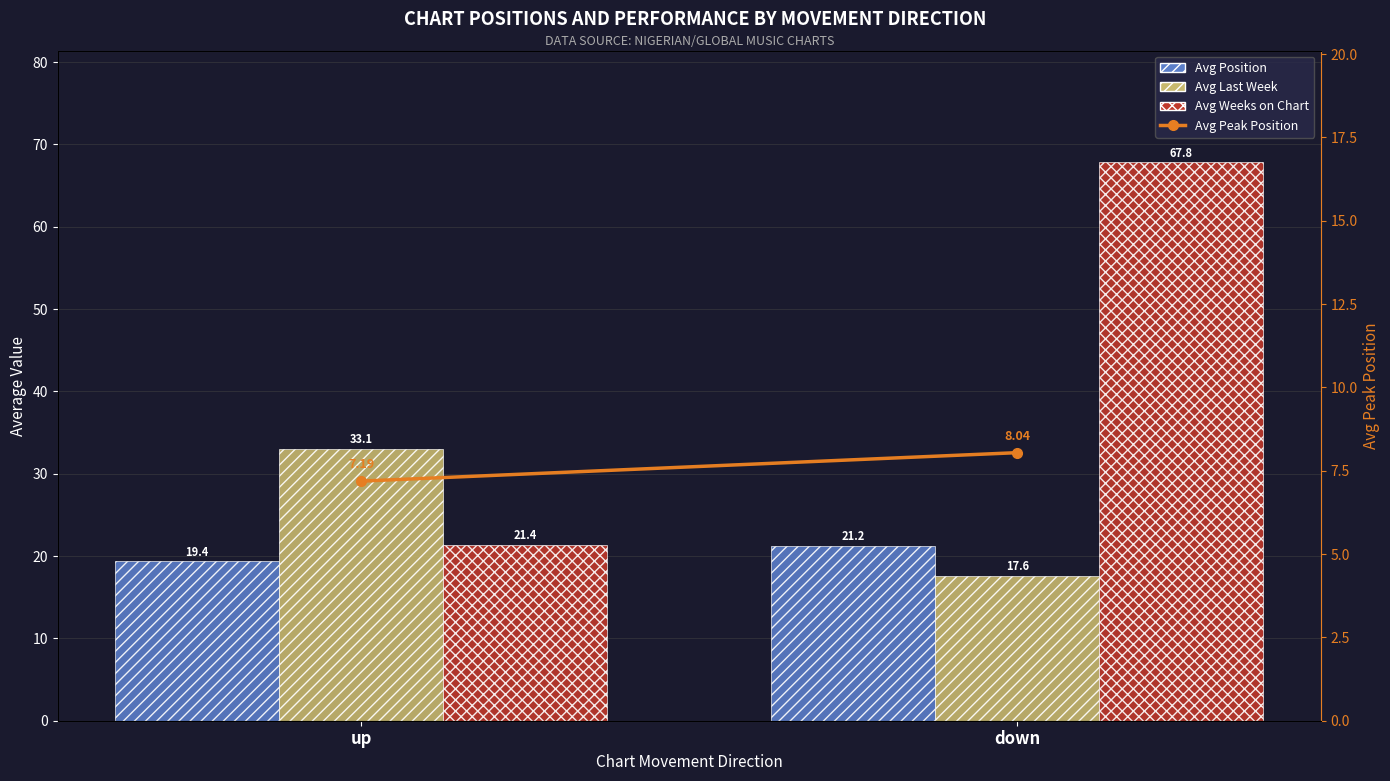

How many values in the Avg Weeks on Chart series exceed 67?

1